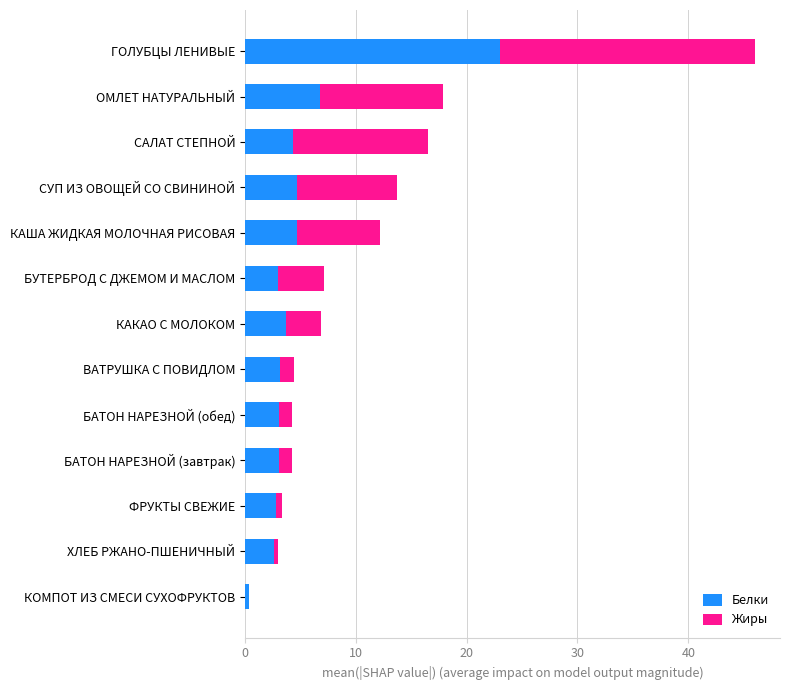

How many data points does each series have?

13